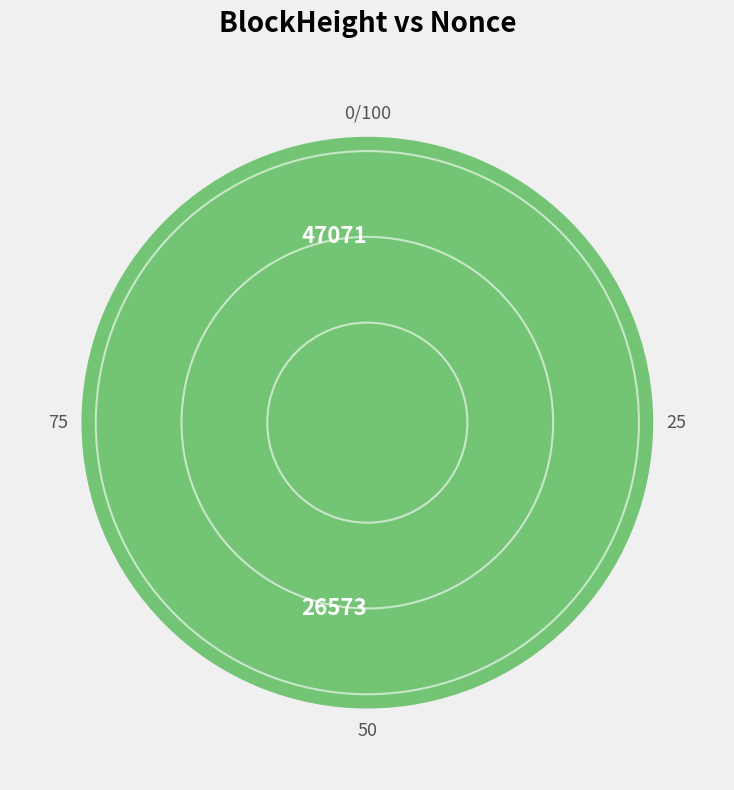

The 26573 slice represents 90% of the pie. True or false?

False